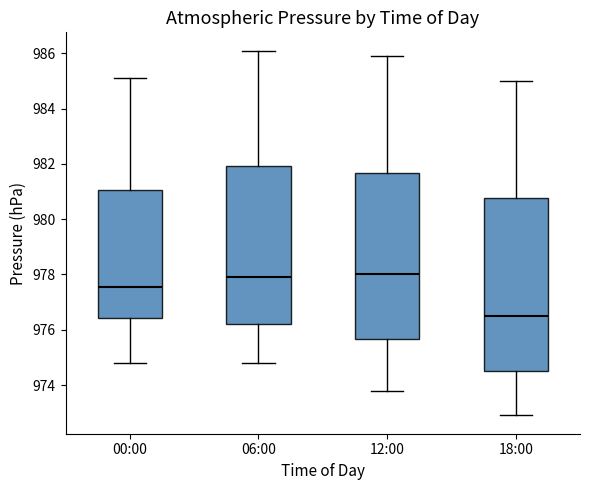

Reading left to right, transcribe this box plot: for each box, give where its median line is, the range the box spans, and where its two whiskers end, as read against the y-axis. The values are not printed on the chart, so give them approximately, as read against the axis.

00:00: median 977.6, box 976.4 to 981.0, whiskers 974.8 to 985.2
06:00: median 978.0, box 976.2 to 982.0, whiskers 974.8 to 986.2
12:00: median 978.0, box 975.6 to 981.6, whiskers 973.8 to 986.0
18:00: median 976.6, box 974.6 to 980.8, whiskers 973.0 to 985.0